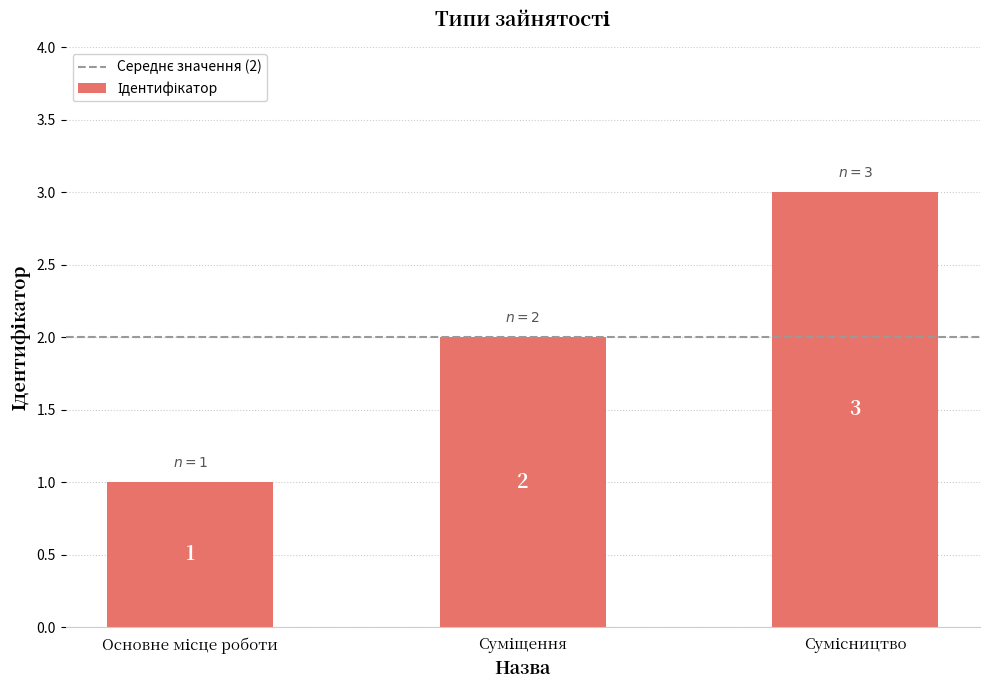

What is the value of the 2nd bar from the left?

2